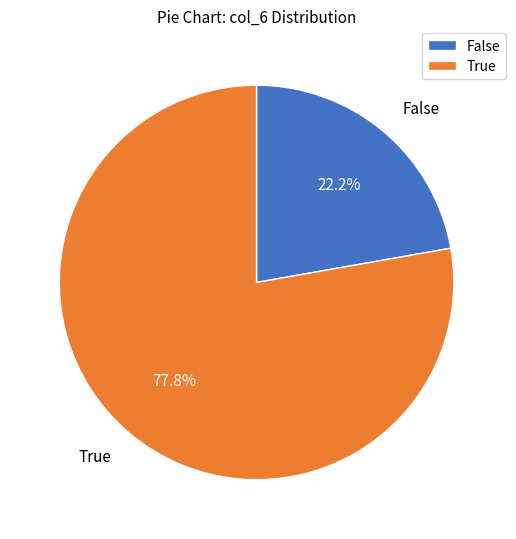

Is the sum of False and True greater than half?

Yes